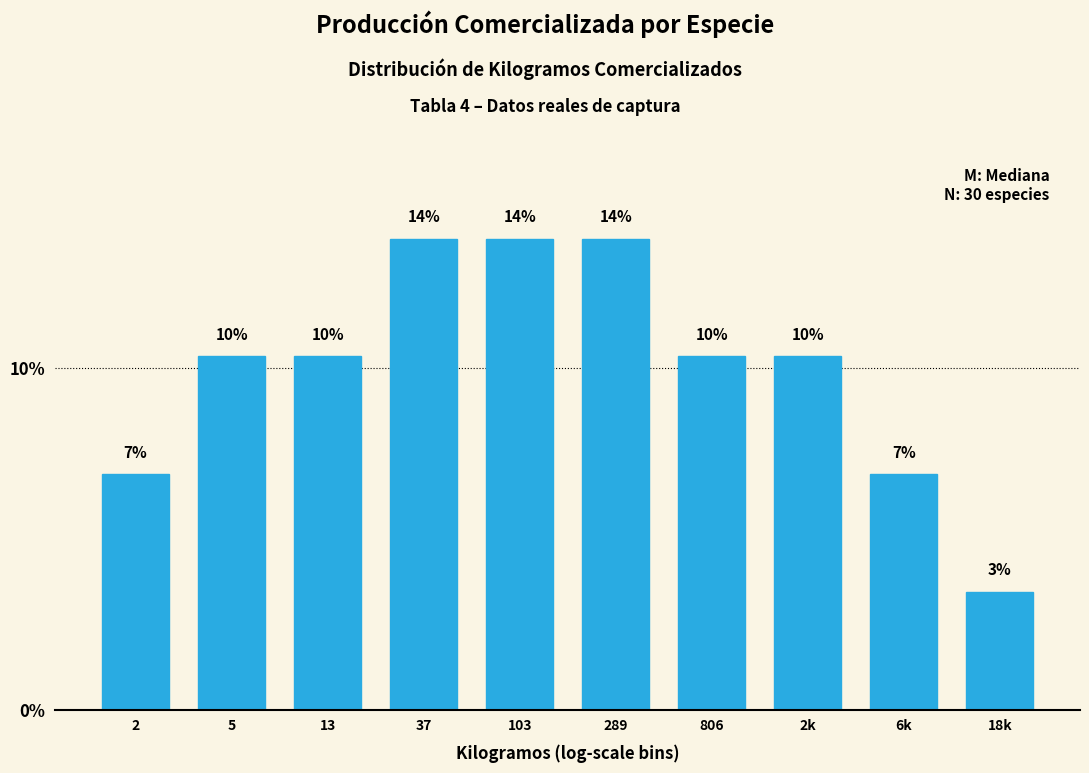

How many bars are there in total?

10